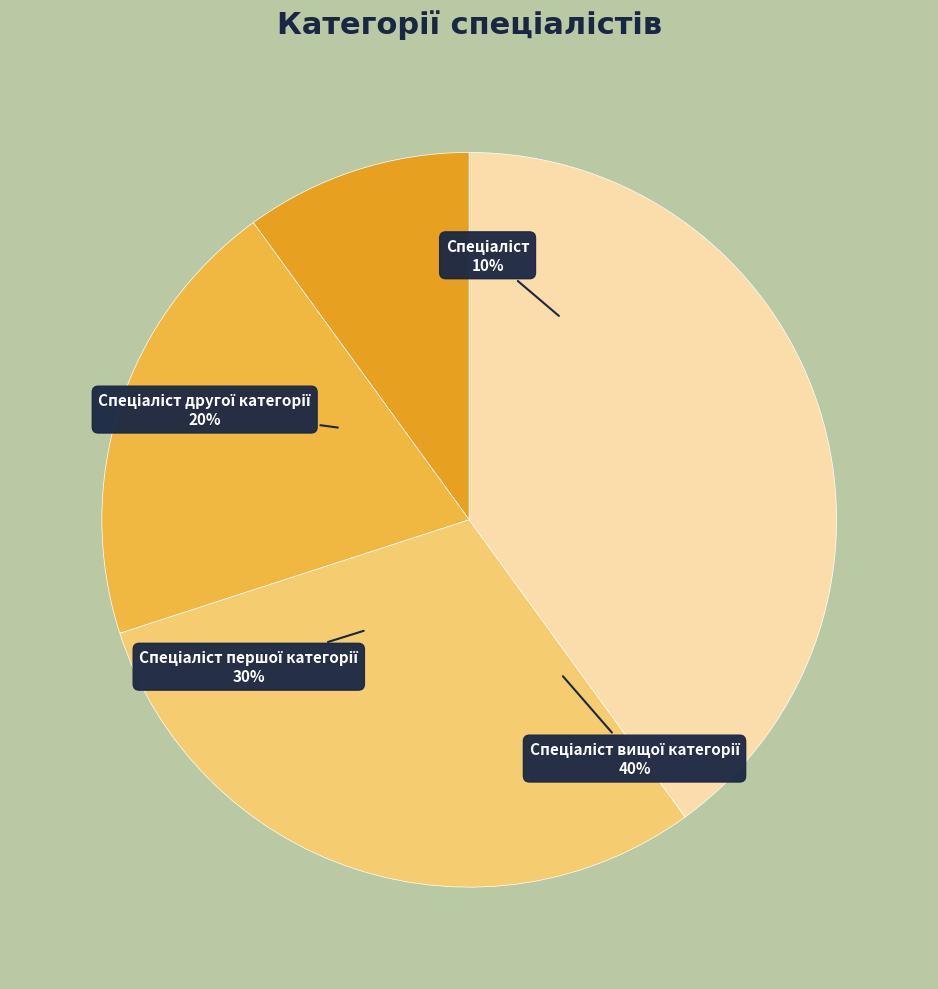

What is the smallest slice in the pie chart?

Спеціаліст